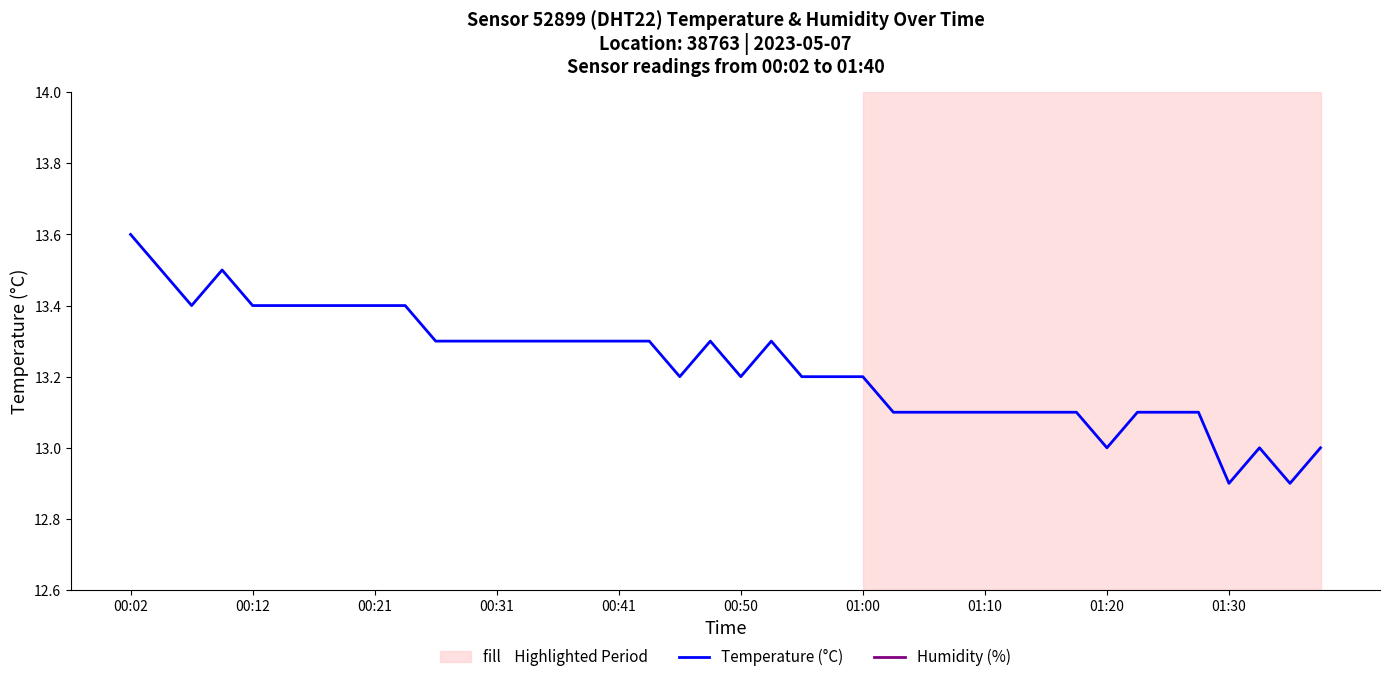

Rank the series by their average value, from highest to lowest.

Humidity (%), Temperature (°C)